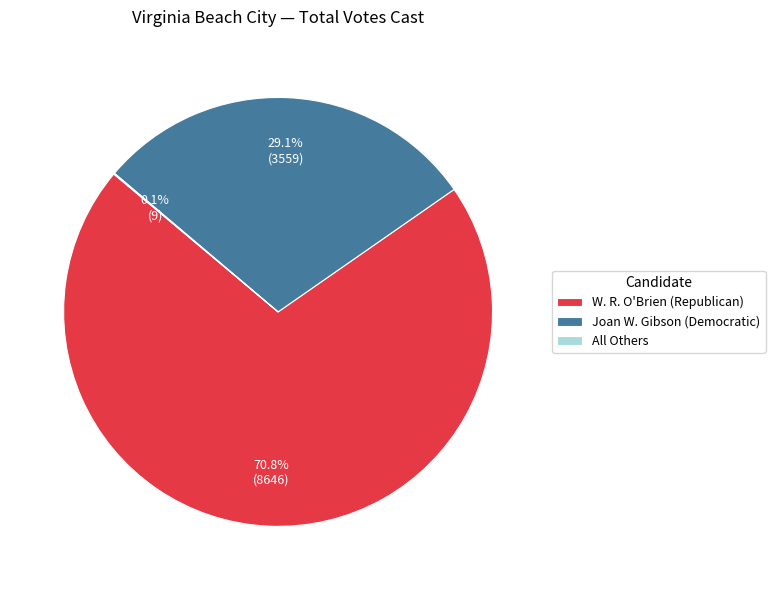

Combined, do Joan W. Gibson (Democratic) and W. R. O'Brien (Republican) account for over 50%?

Yes